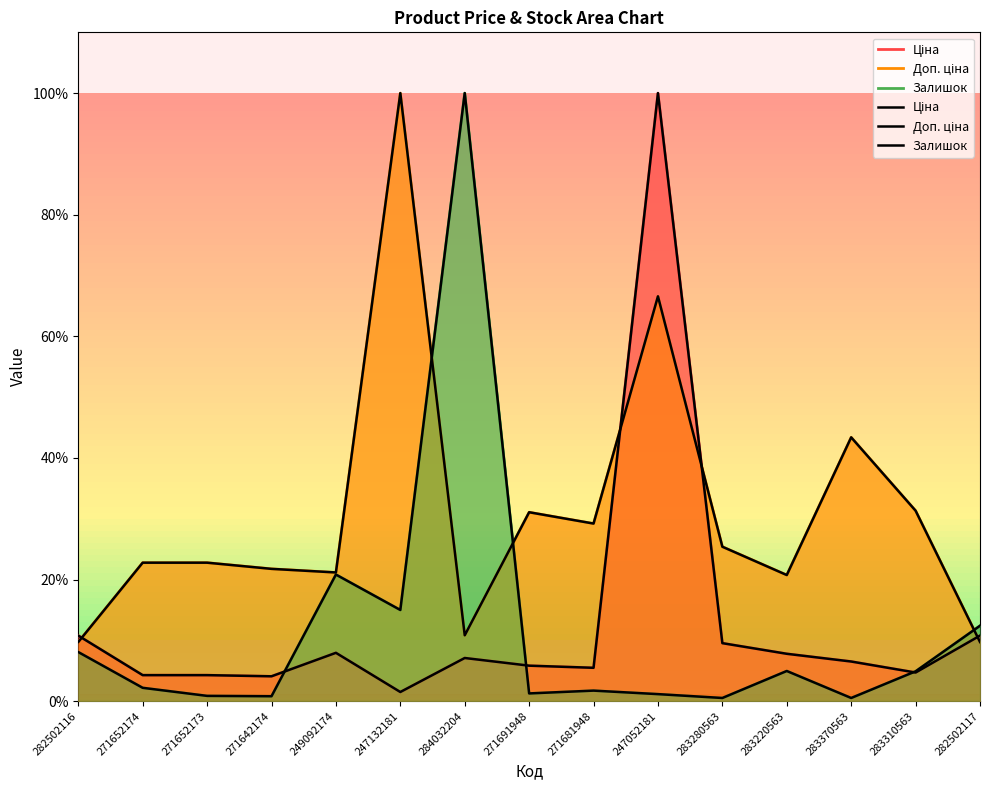

Where do Залишок and Доп. ціна first cross each other?

247132181 and 284032204